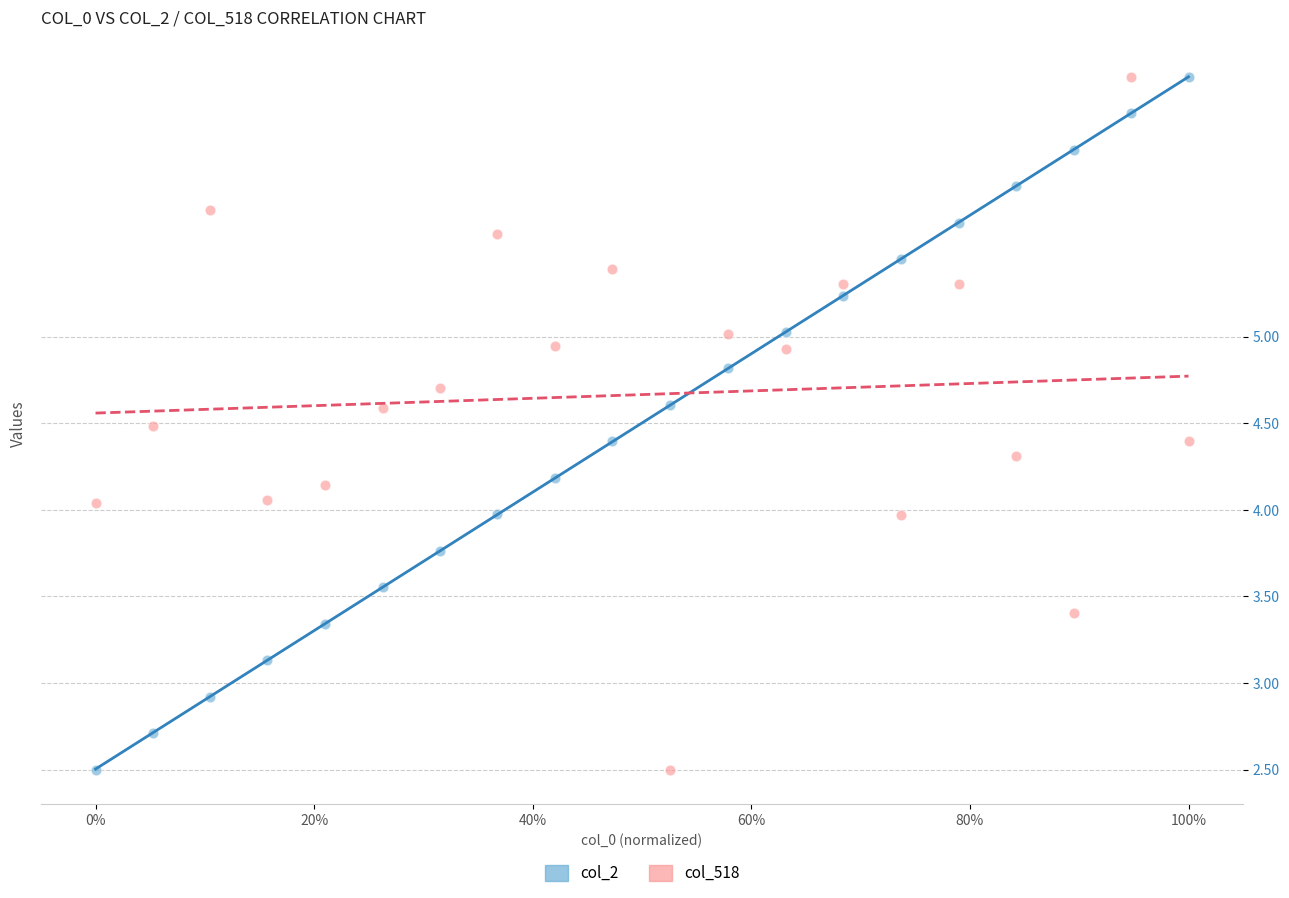

Across all data points, what is the range of X values (max minus min)?

1.0